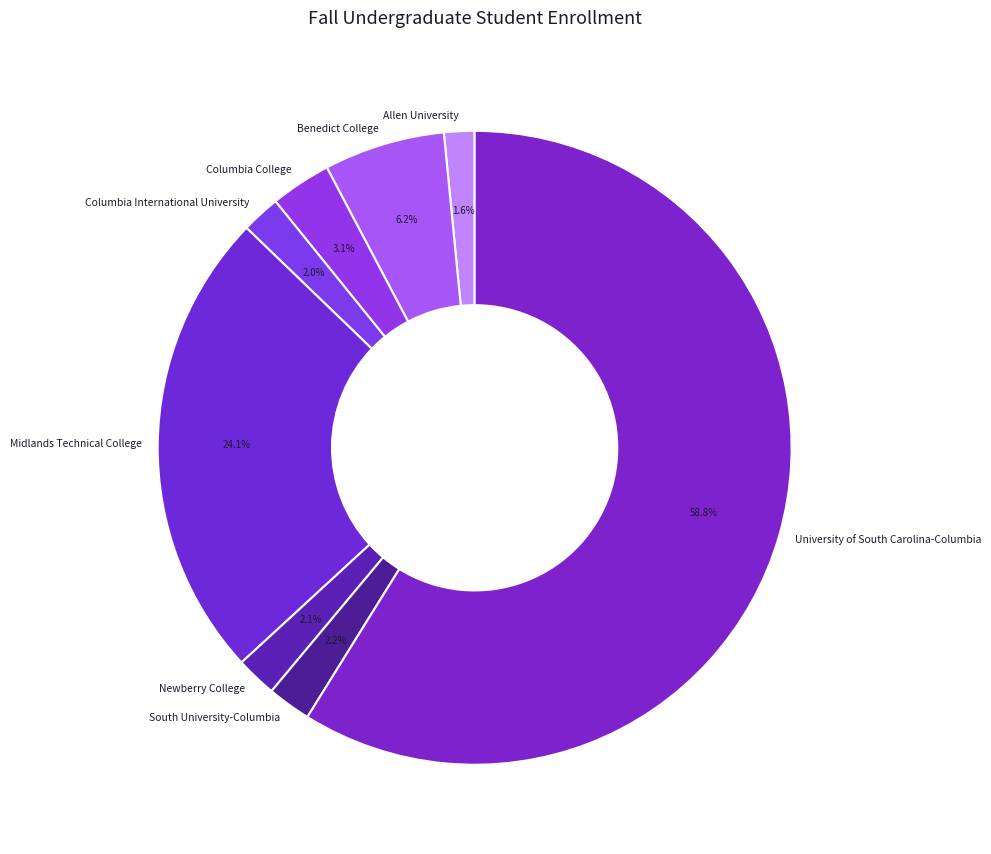

To the nearest percent, what is the combined percentage of Allen University and Columbia International University?

4%